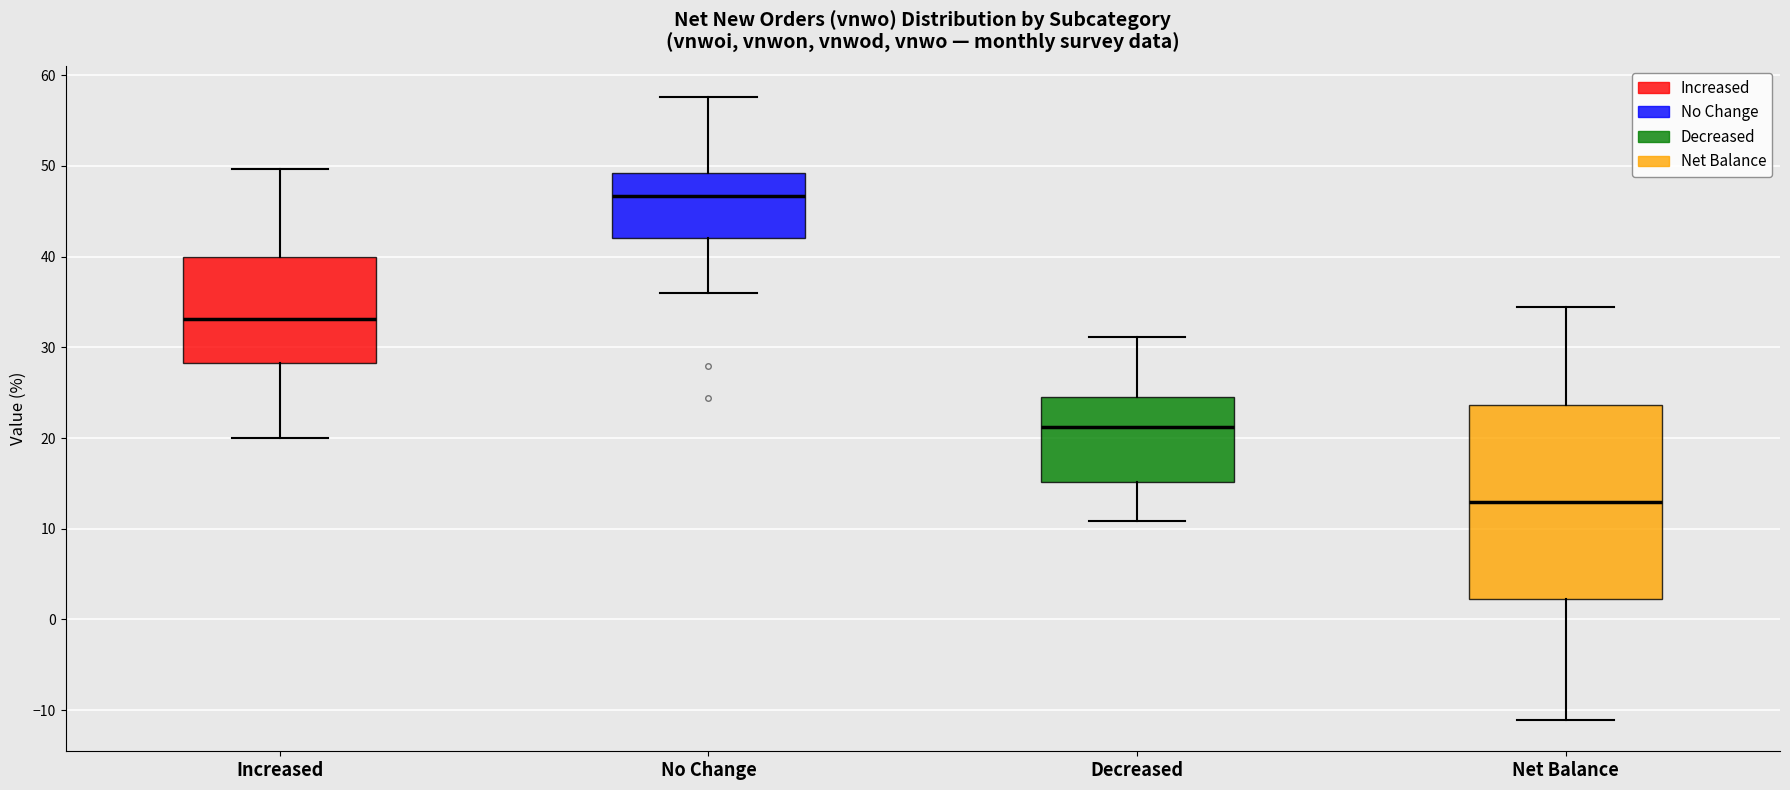

Reading left to right, transcribe this box plot: for each box, give where its median line is, the range the box spans, and where its two whiskers end, as read against the y-axis. The values are not printed on the chart, so give them approximately, as read against the axis.

Increased: median 33, box 28 to 40, whiskers 20 to 50
No Change: median 47, box 42 to 49, whiskers 36 to 58
Decreased: median 21, box 15 to 25, whiskers 11 to 31
Net Balance: median 13, box 2 to 24, whiskers -11 to 34